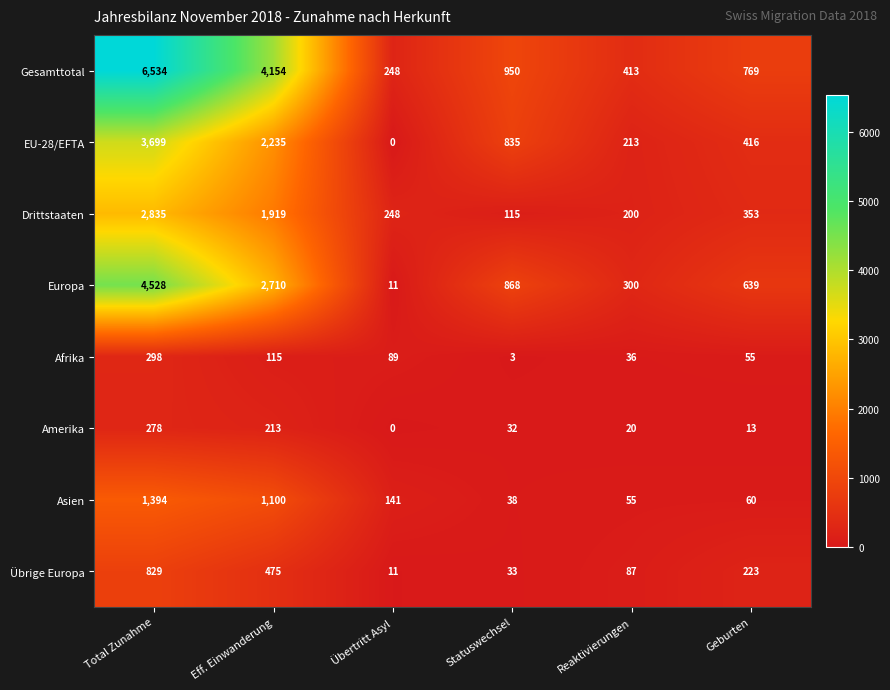

True or false: Afrika has a value of 89 at Übertritt Asyl.

True